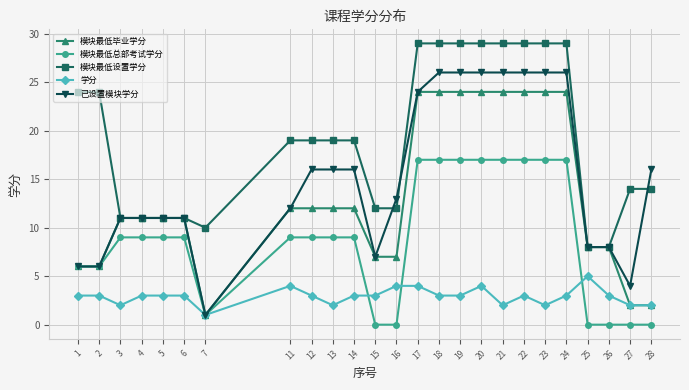

Rank the series at 24 from highest to lowest value.

模块最低设置学分, 已设置模块学分, 模块最低毕业学分, 模块最低总部考试学分, 学分